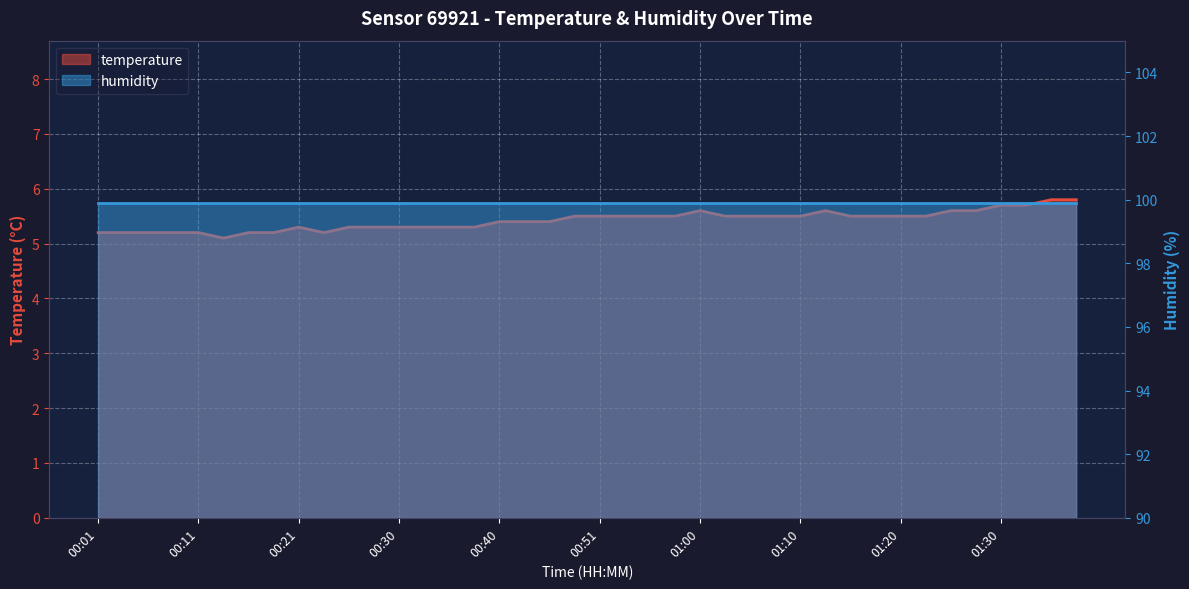

Which has a higher value, 01:13 or 00:01?

01:13